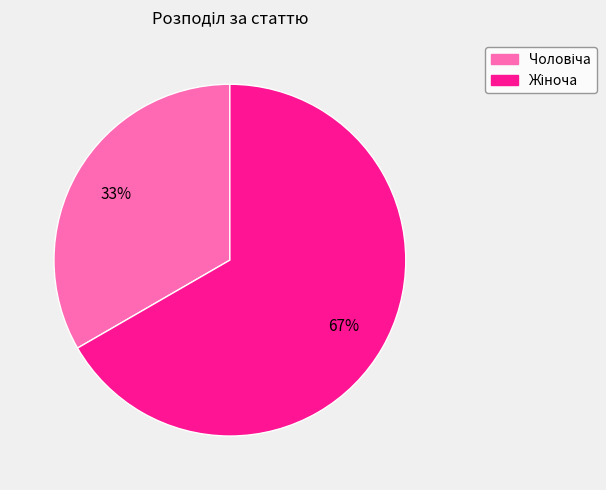

Is there a majority slice in this chart?

Yes